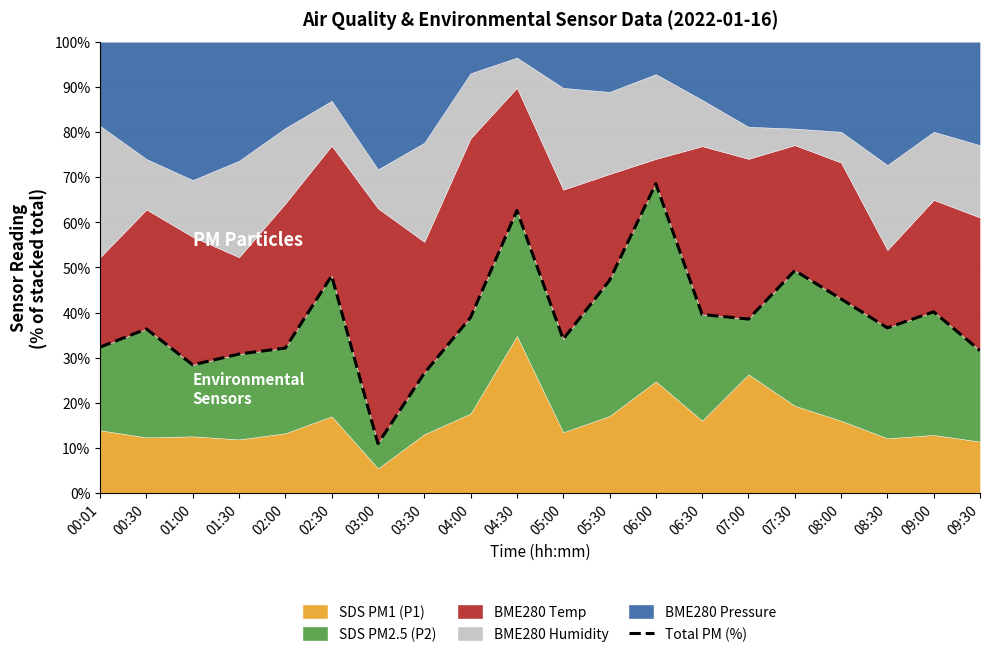

What is the difference between the values at 09:00 and 03:30?

13.6